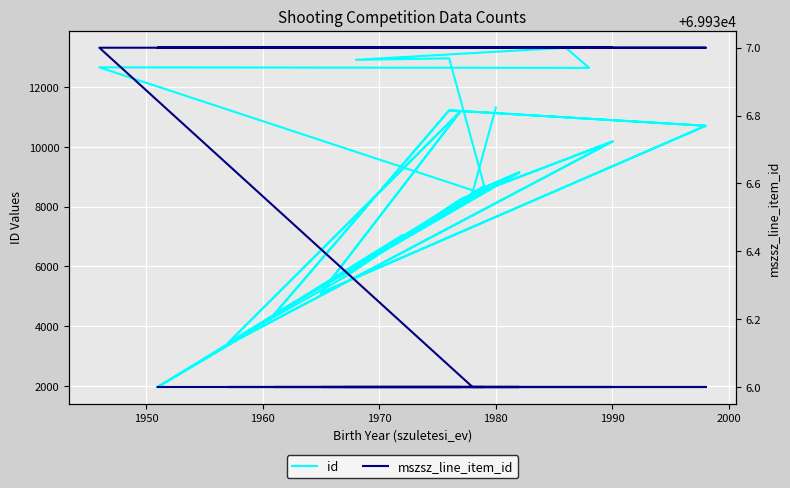

How many lines are shown in the chart?

2